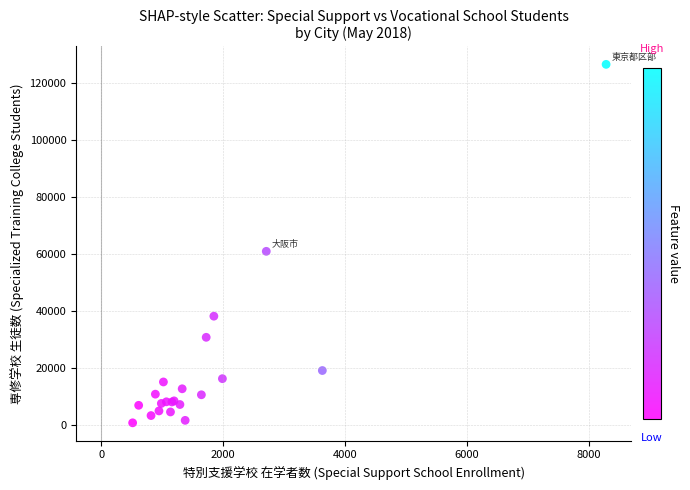

What Y value in the scatter plot is closest to 63668?

60950